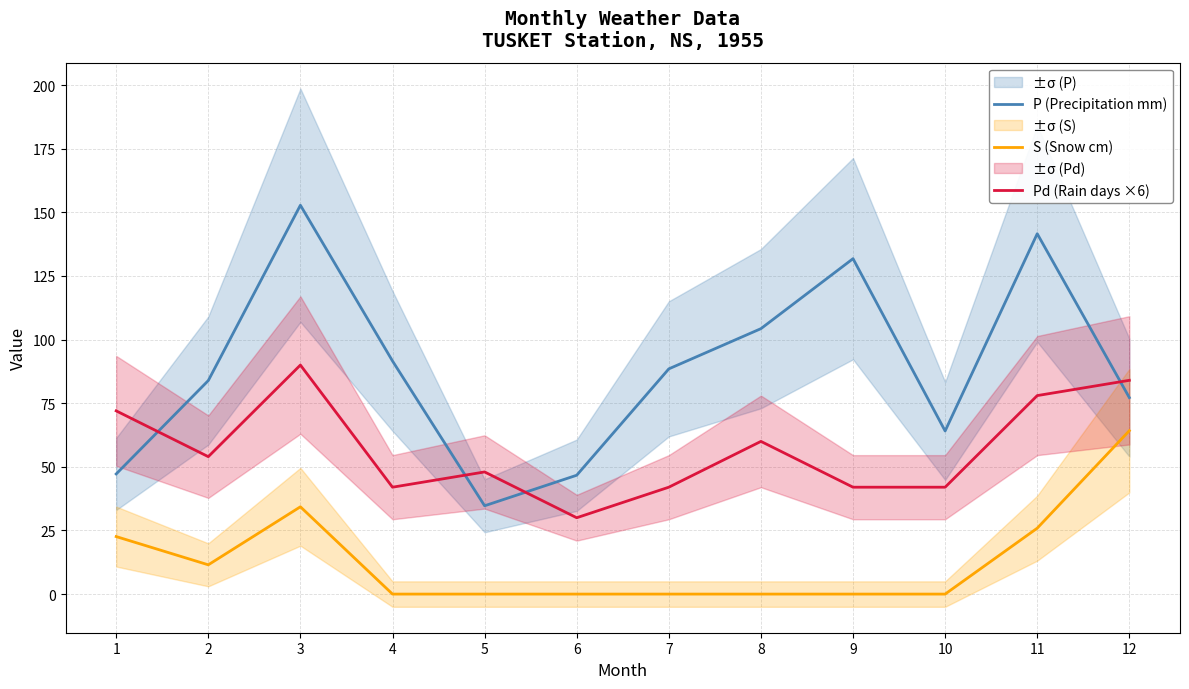

True or false: S (Snow cm) and Pd (Rain days ×6) intersect in this chart.

False